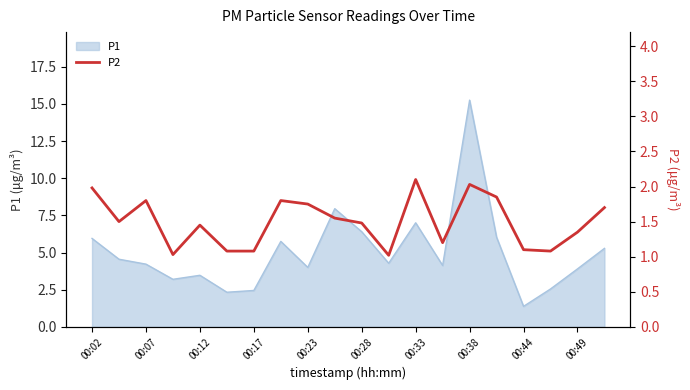

True or false: the data shows 1.7 at 19.

True